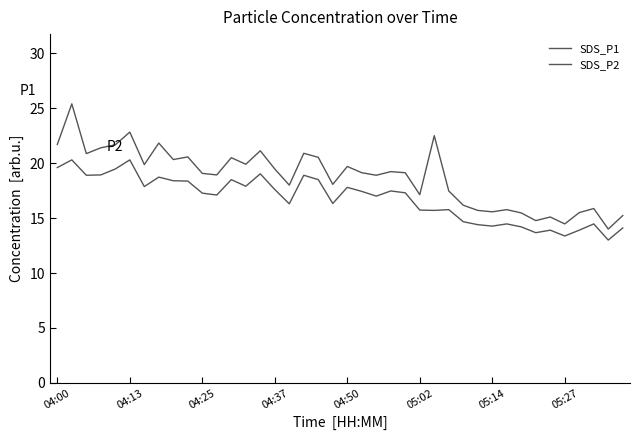

What is the minimum value for SDS_P1?

14.0